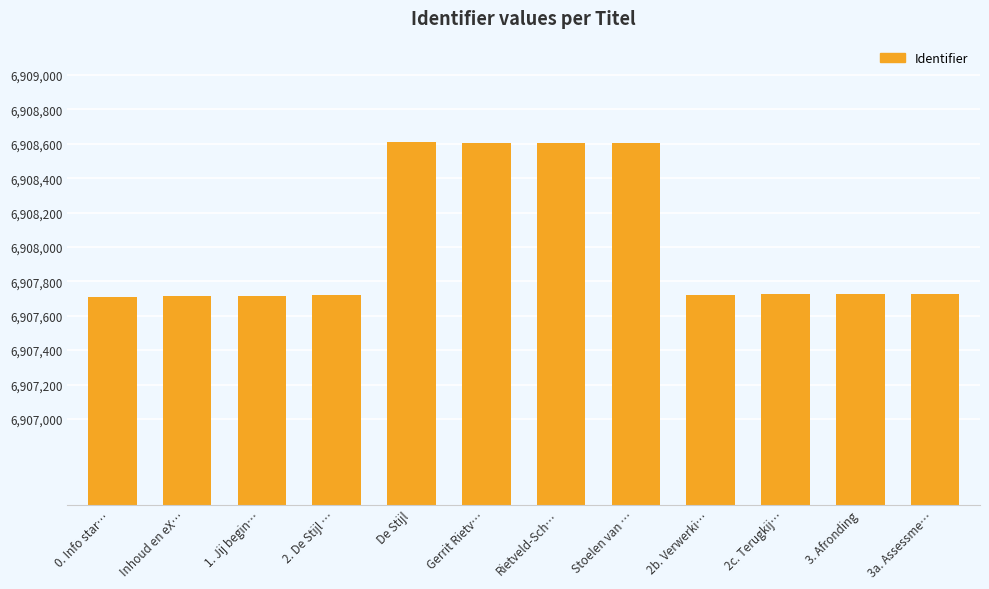

Where is the data nearest to the value 6908159?

3a. Assessme…